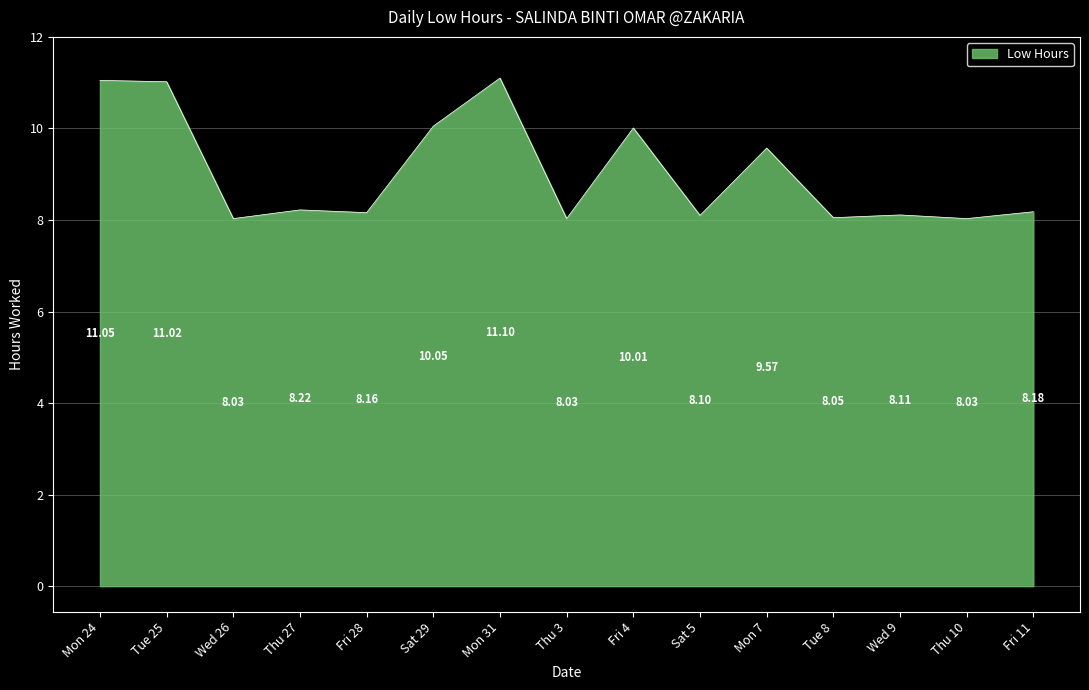

What is the difference between the maximum and minimum values?

3.1